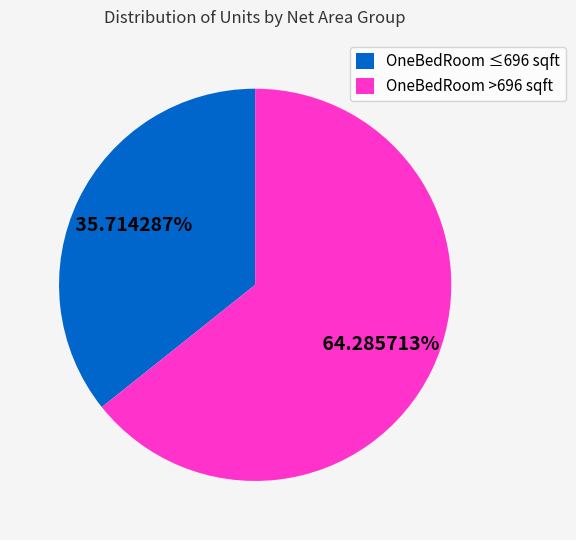

Between OneBedRoom >696 sqft and OneBedRoom ≤696 sqft, which is larger?

OneBedRoom >696 sqft